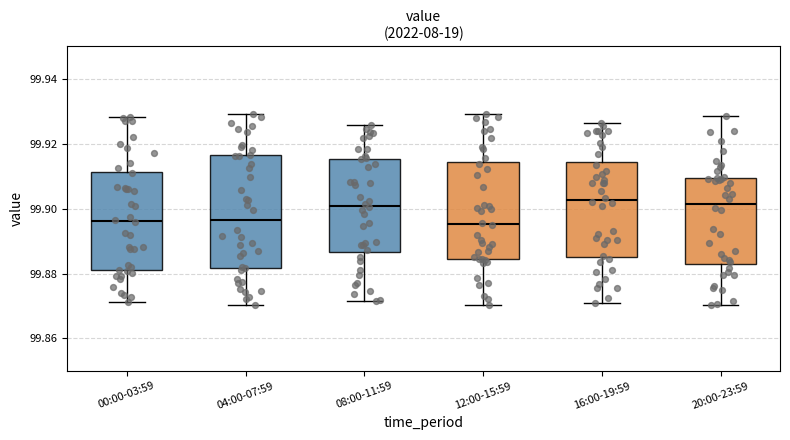

Where does the upper whisker of the box for 16:00-19:59 end on the y-axis? The values are not printed on the chart, so give them approximately, as read against the axis.

99.926